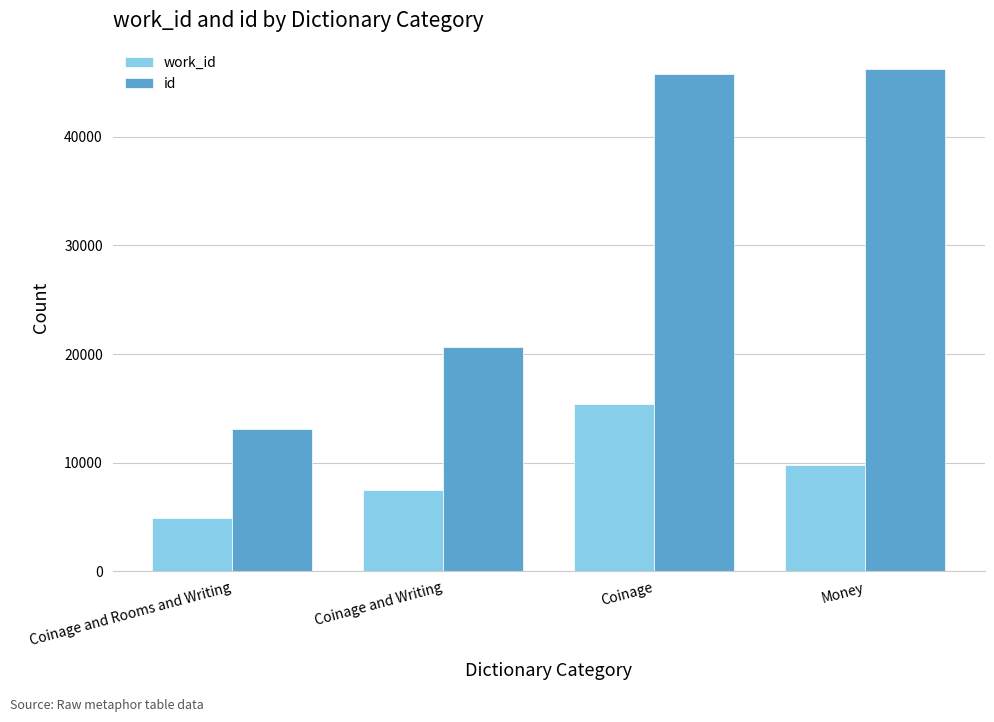

What is the sum of the id values at Coinage and Rooms and Writing and Coinage and Writing?

33705